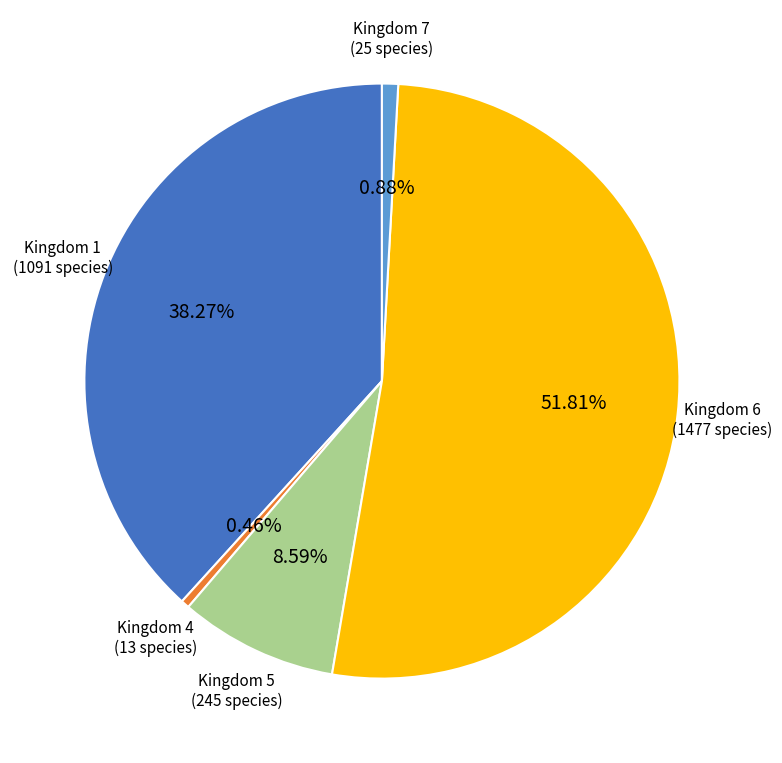

Do Kingdom 6 and Kingdom 1 together represent more than half of the pie?

Yes